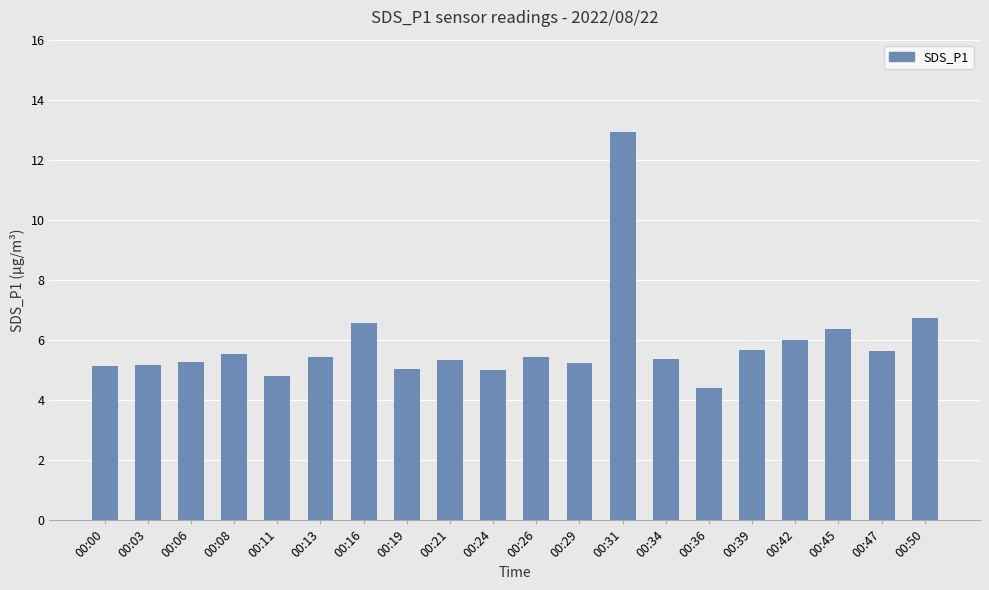

The value at 00:06 is 9.1. True or false?

False